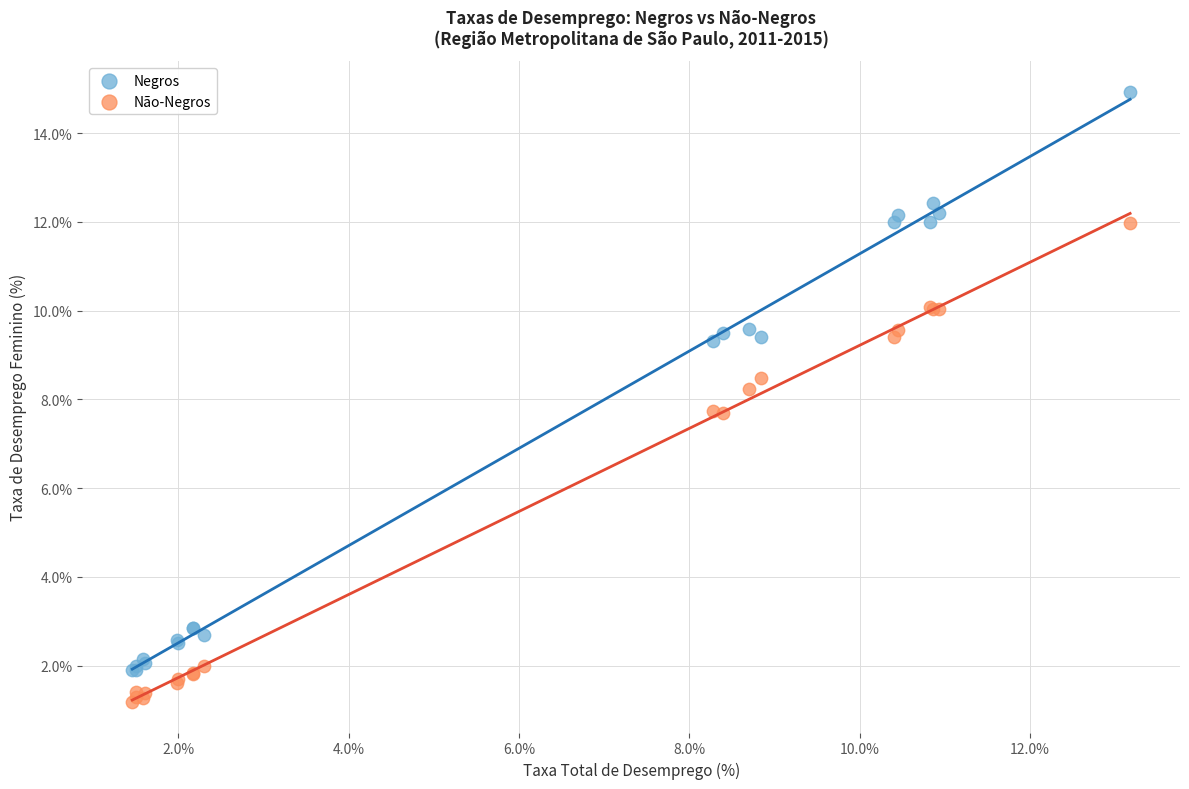

What are all the series names shown in the legend?

Negros, Não-Negros